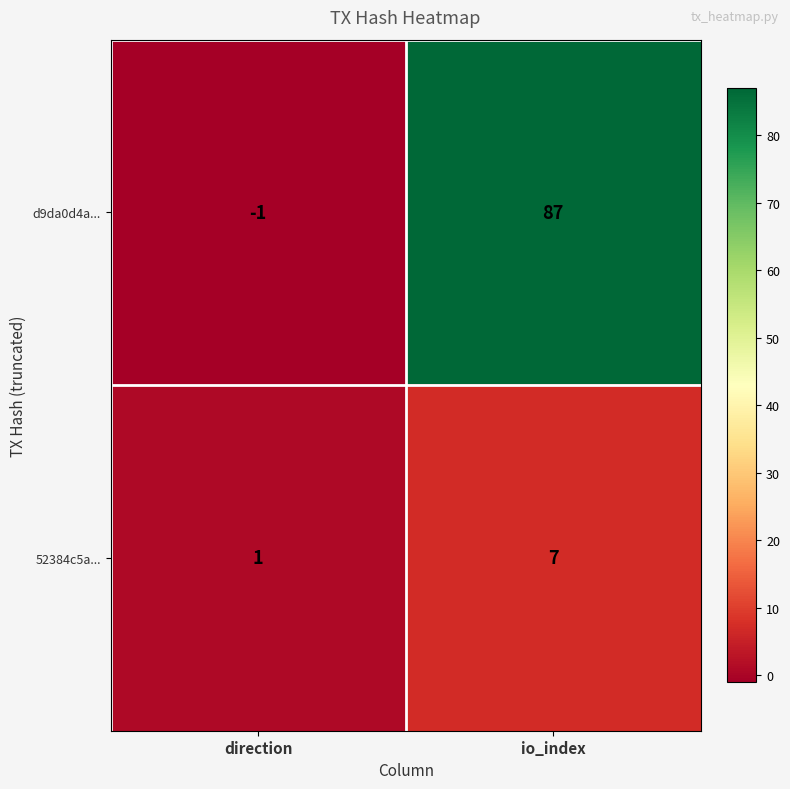

What is the maximum value for 52384c5a...?

7